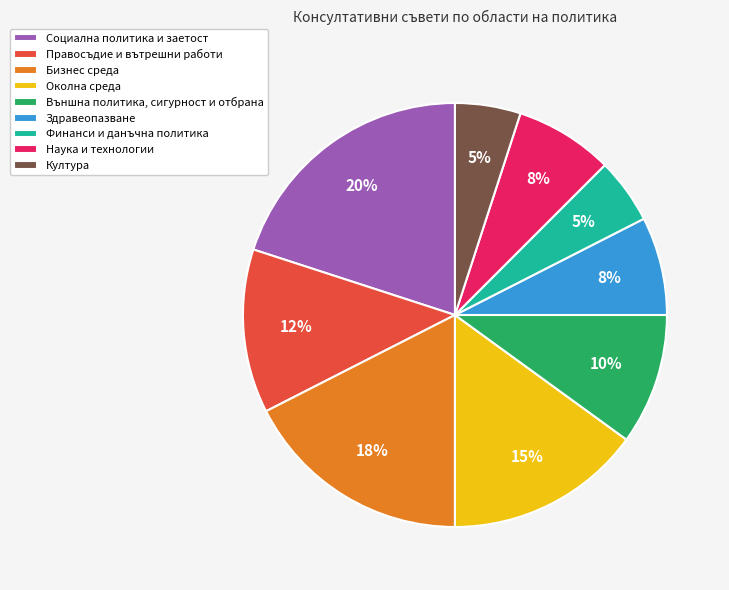

Count the number of slices in the pie.

9